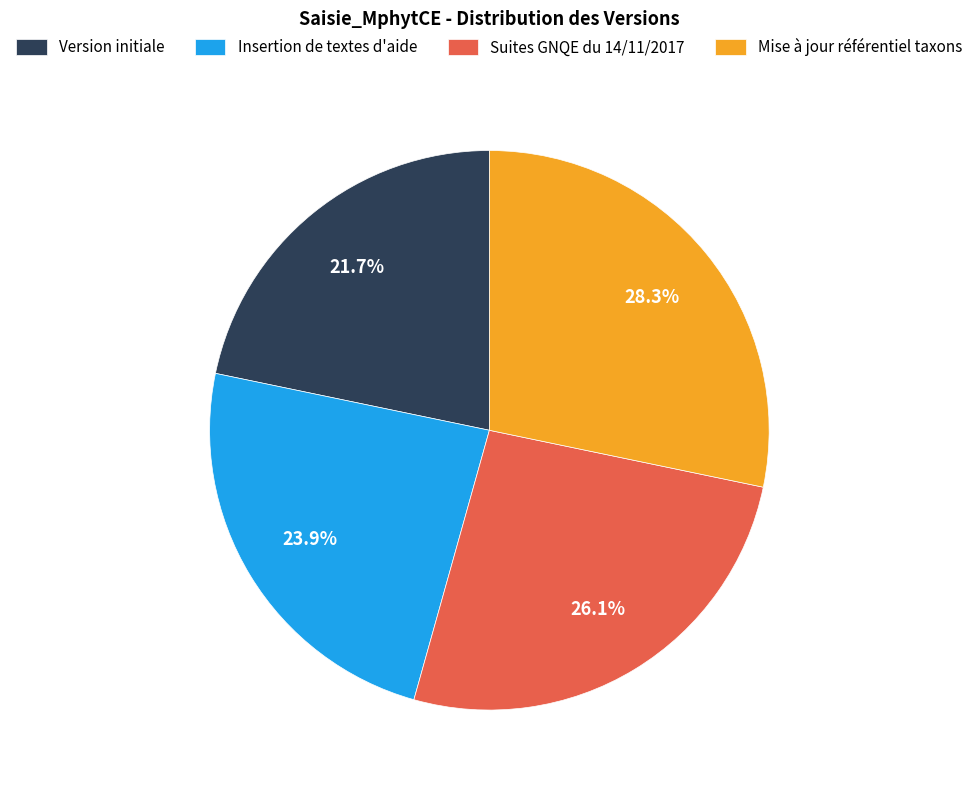

Is Suites GNQE du 14/11/2017 the majority of the pie?

No